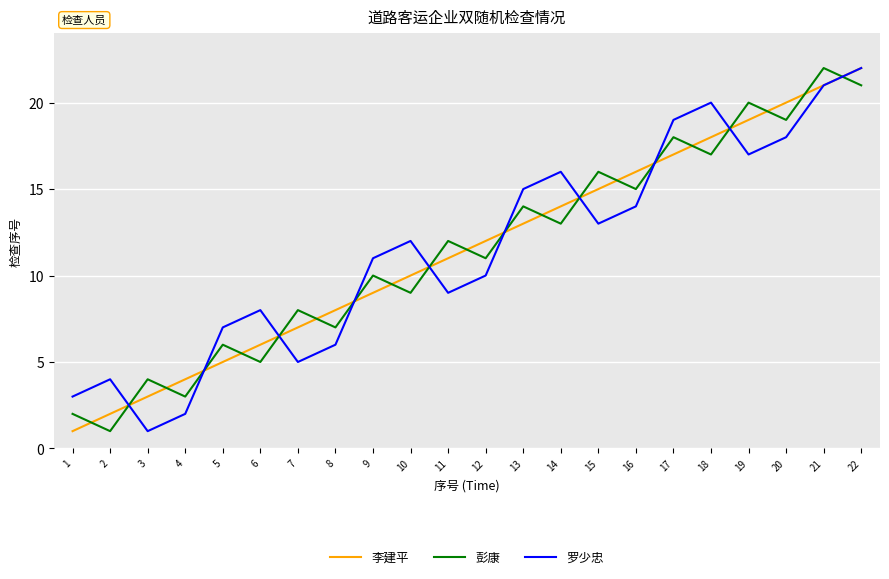

Does the chart have visible grid lines?

Yes